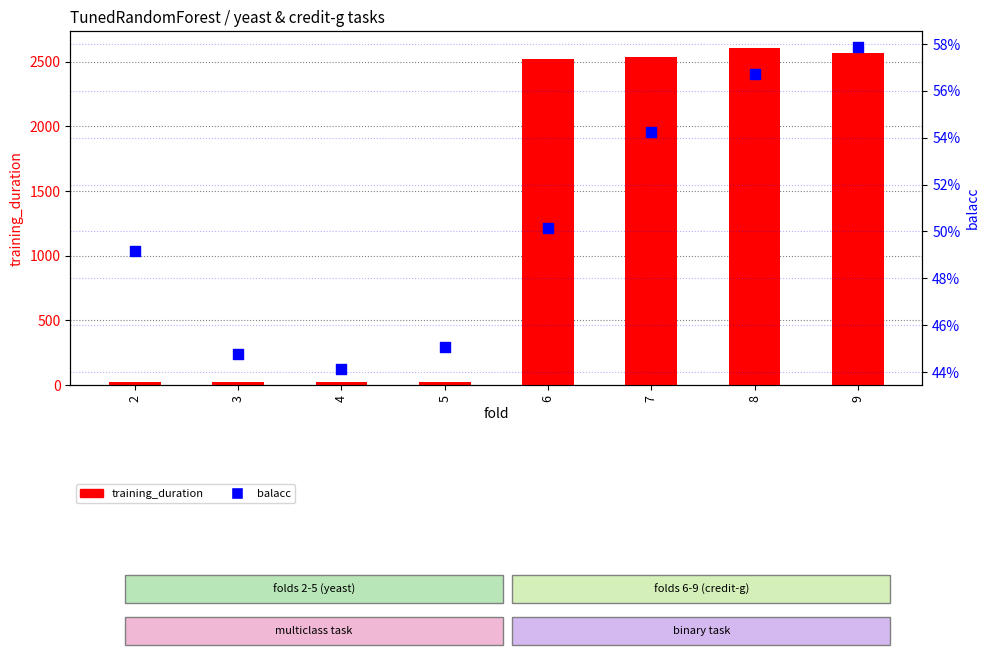

Which series contains the lowest Y value?

balacc